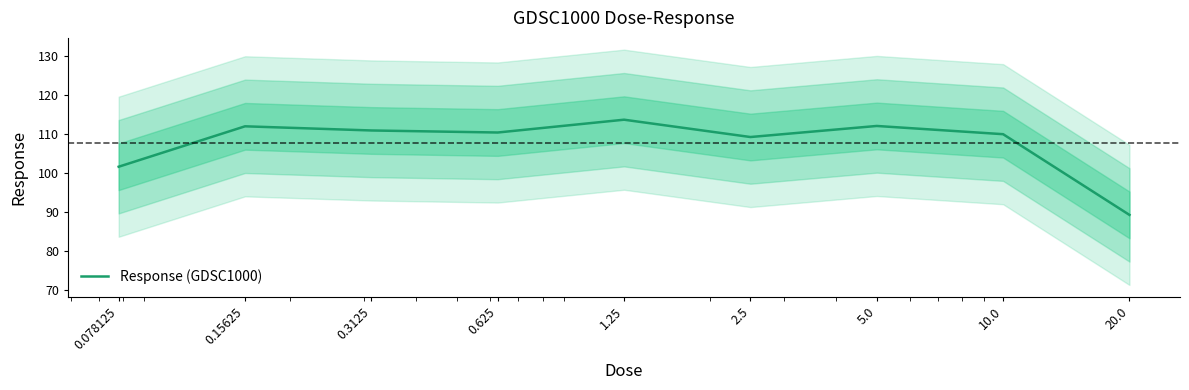

How many lines are shown in the chart?

1